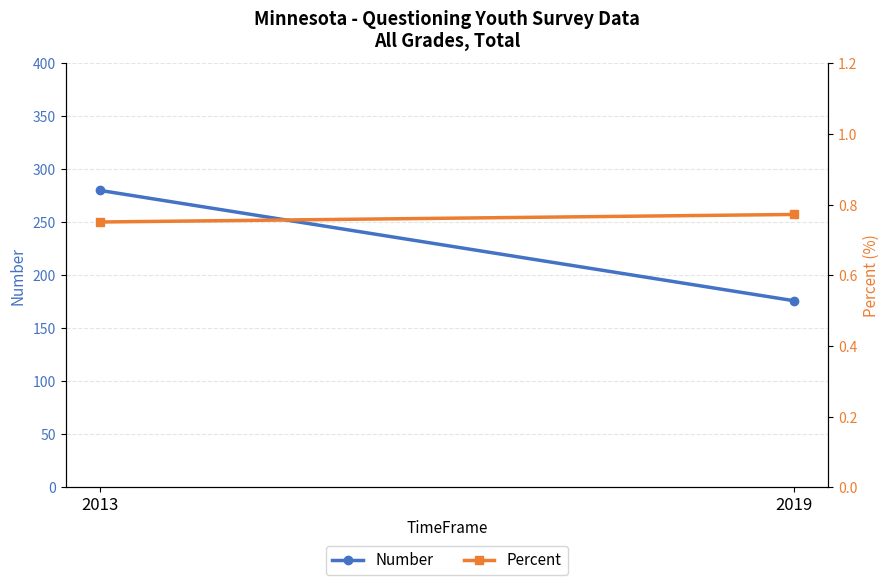

How many lines are shown in the chart?

2